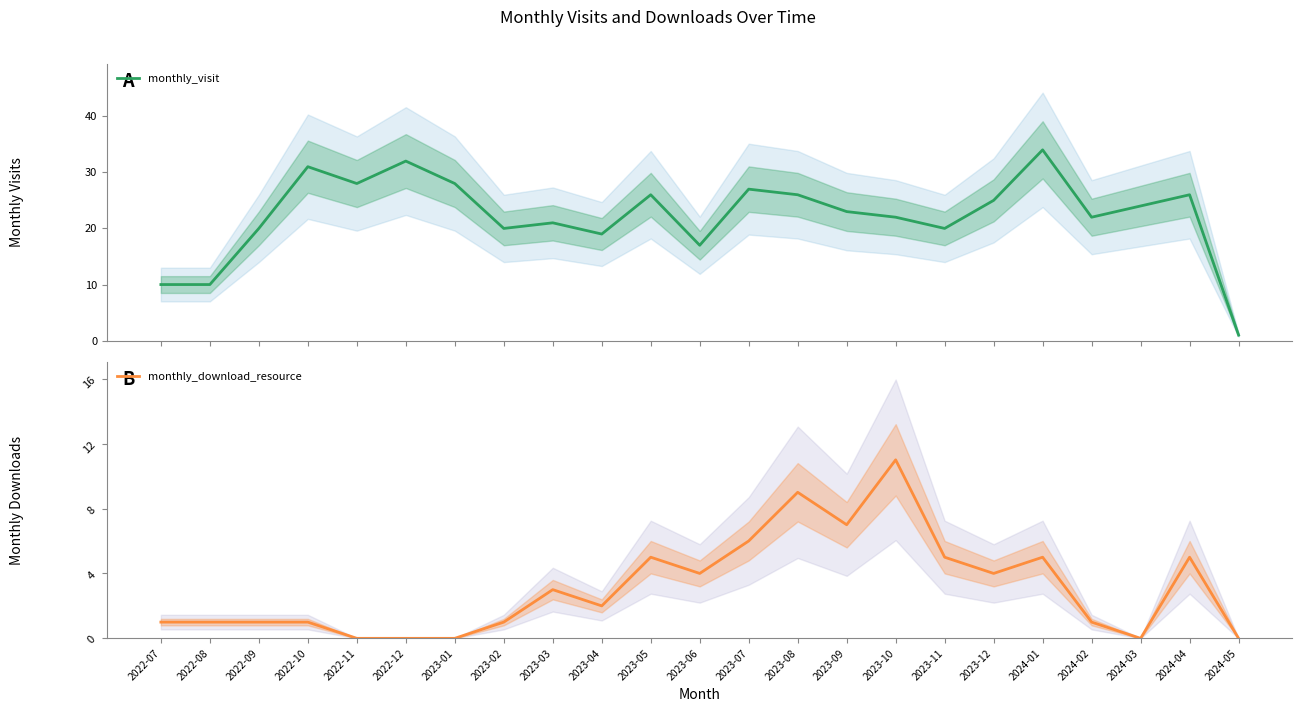

How many lines are shown in the chart?

2